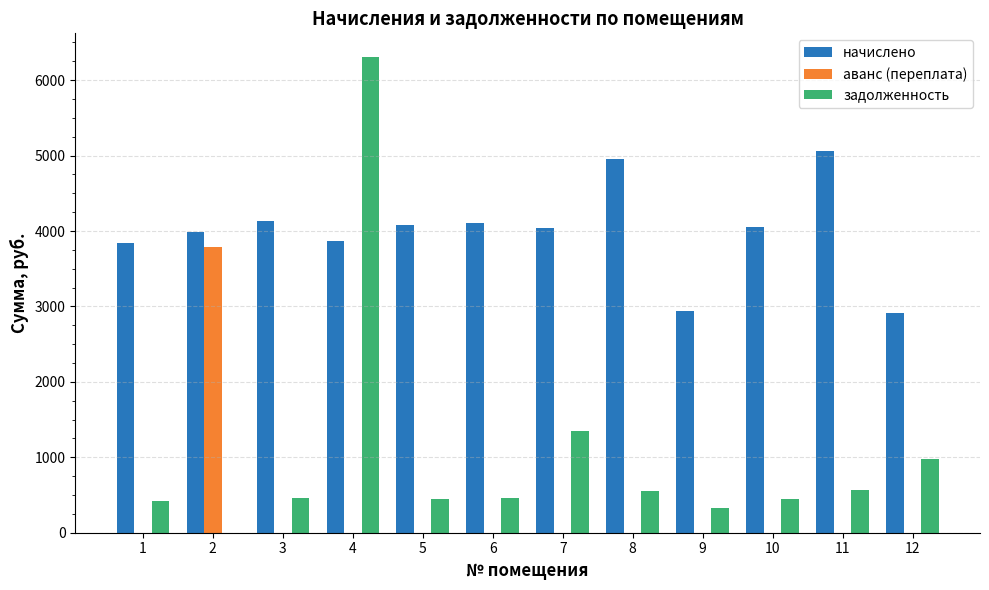

Which series has the largest total across all categories?

начислено